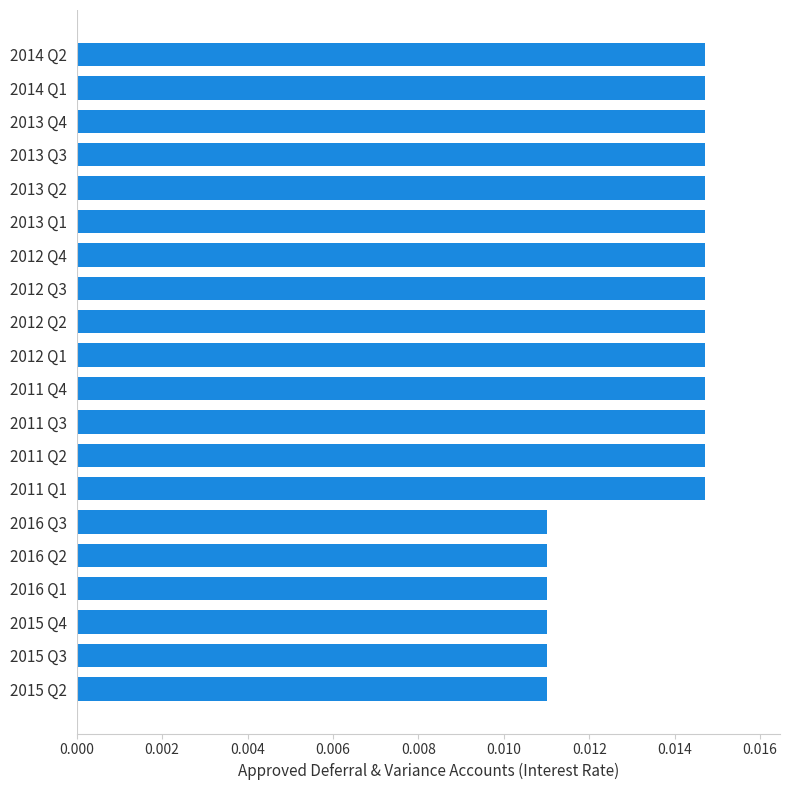

Does the chart contain any negative values?

No